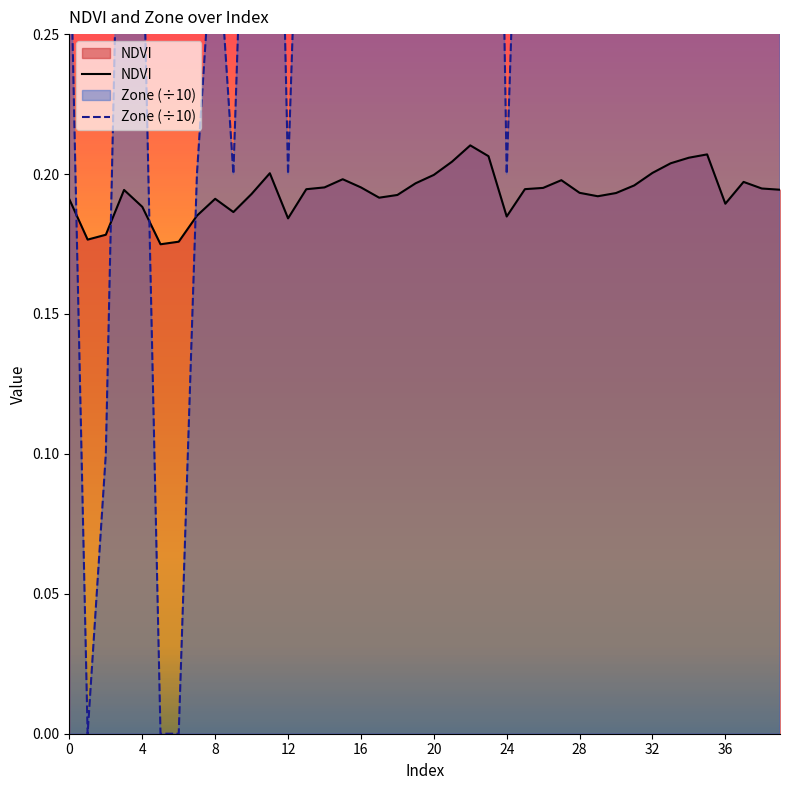

What is the sum of all Zone values?

14.8